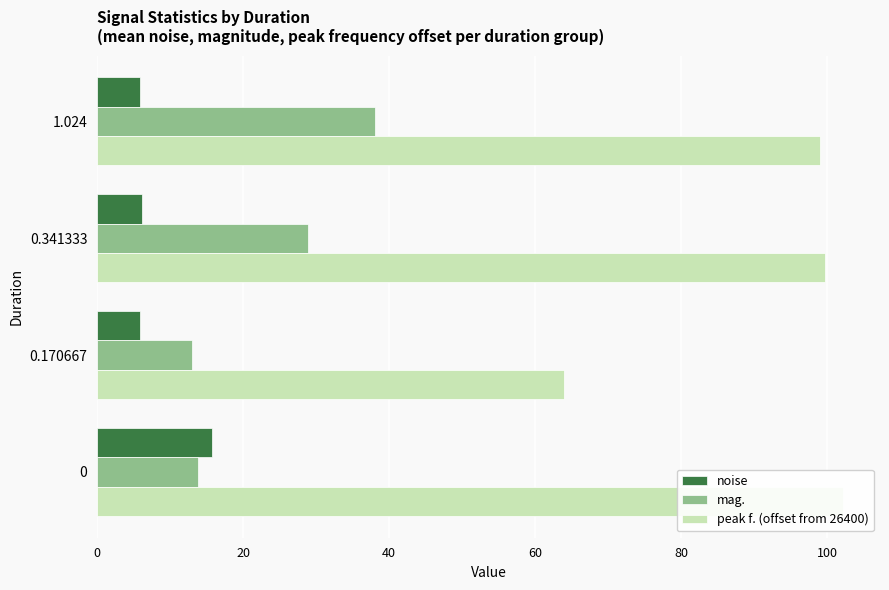

Which series has the largest total across all categories?

peak f. (offset from 26400)